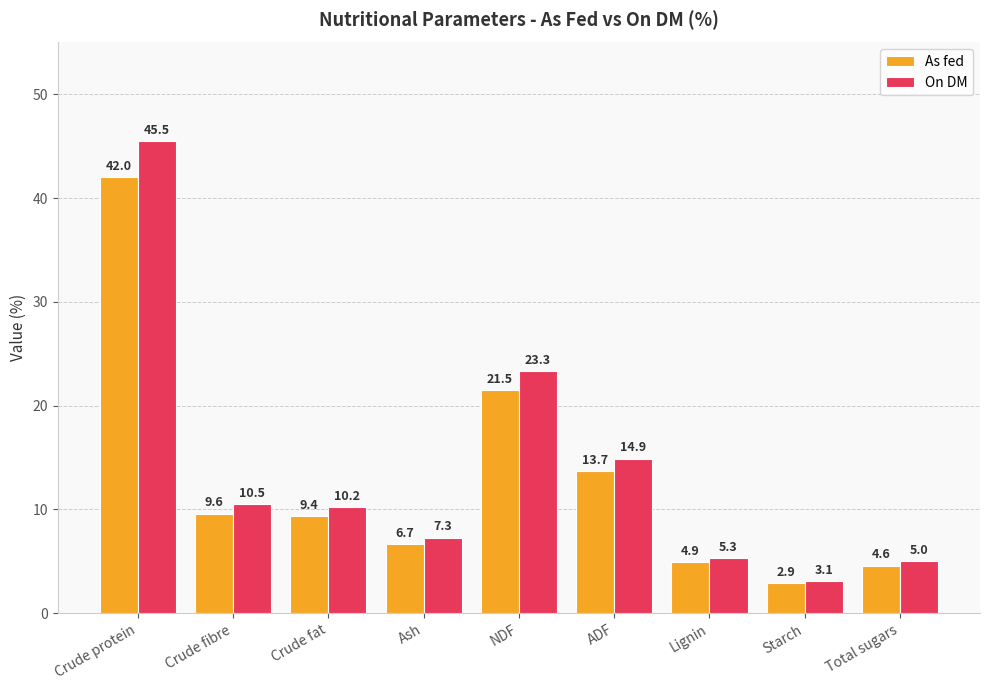

What is the difference between the second highest and minimum values in the On DM series?

20.2